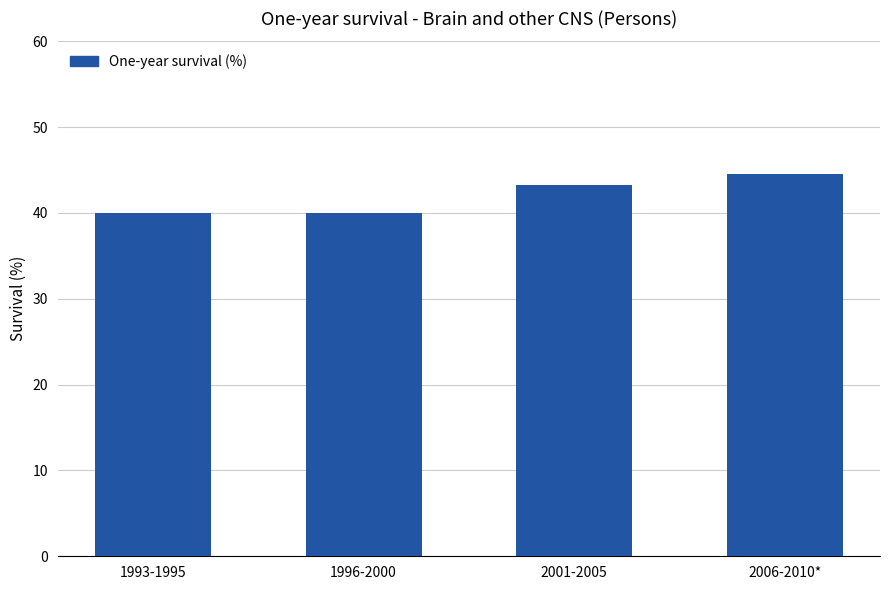

What is the ratio of the value at 2001-2005 to the value at 1996-2000?

1.1